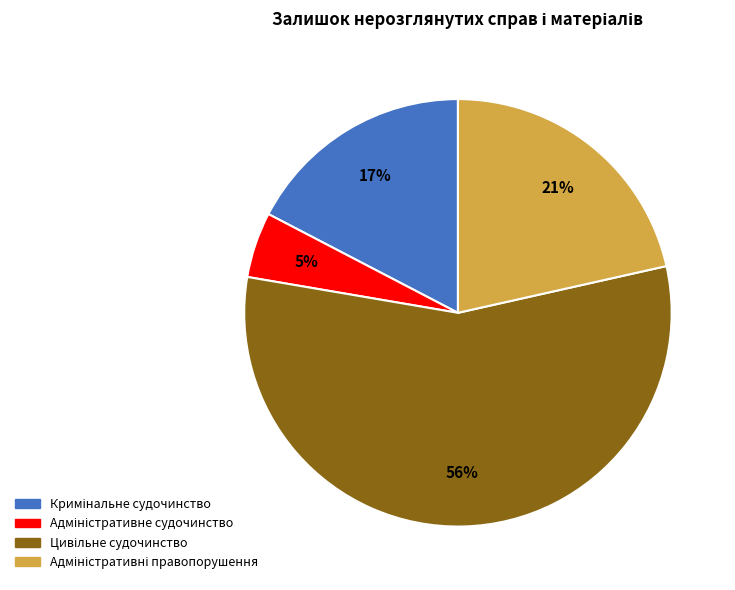

Is there any slice that represents more than half of the pie?

Yes